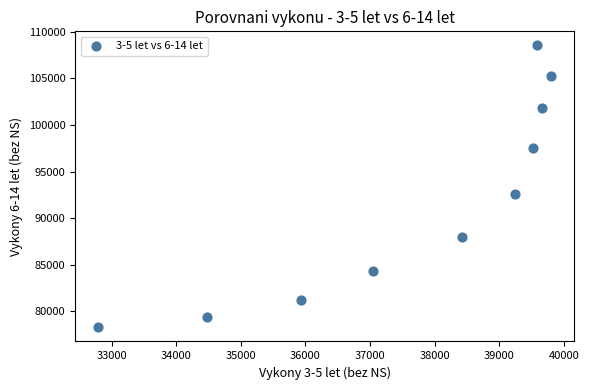

What is the average Y value?

91708.8